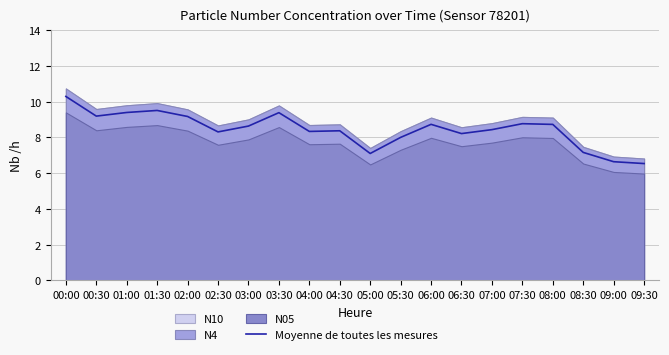

List the labels in order of value, largest first.

00:00, 01:30, 01:00, 03:30, 00:30, 02:00, 07:30, 06:00, 08:00, 03:00, 07:00, 04:30, 04:00, 02:30, 06:30, 05:30, 08:30, 05:00, 09:00, 09:30